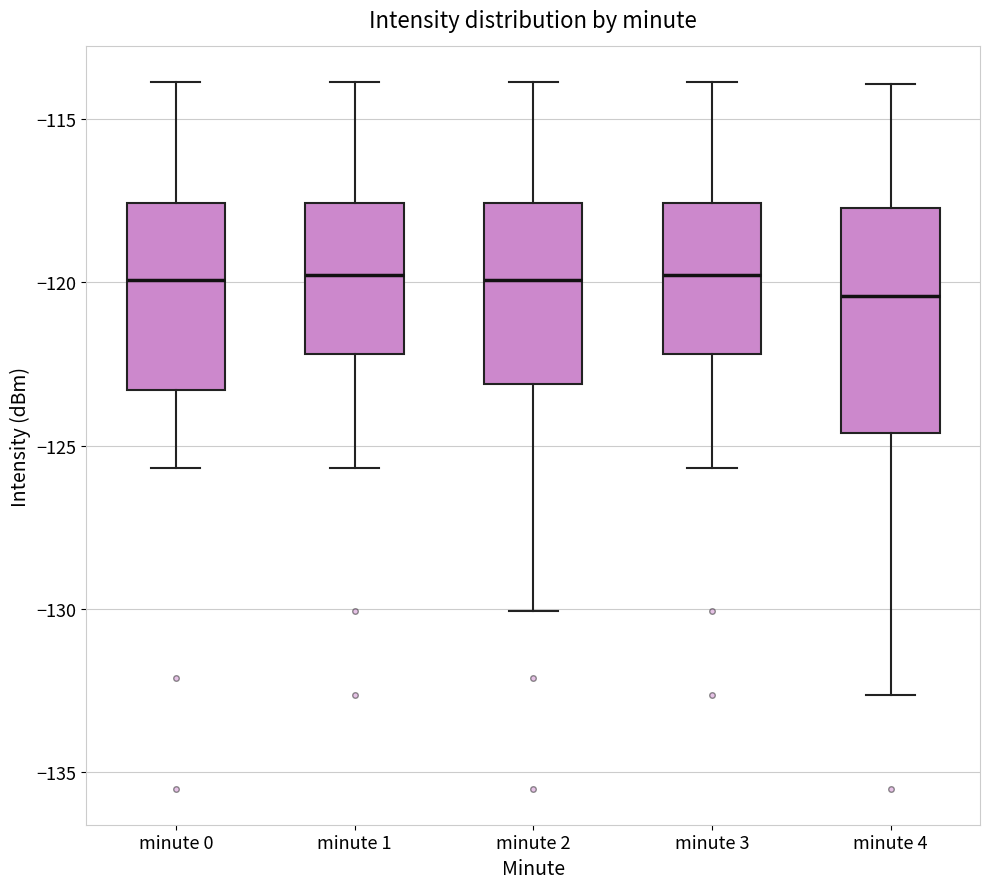

Which box is the tallest, from its lower edge to its upper edge?

minute 4